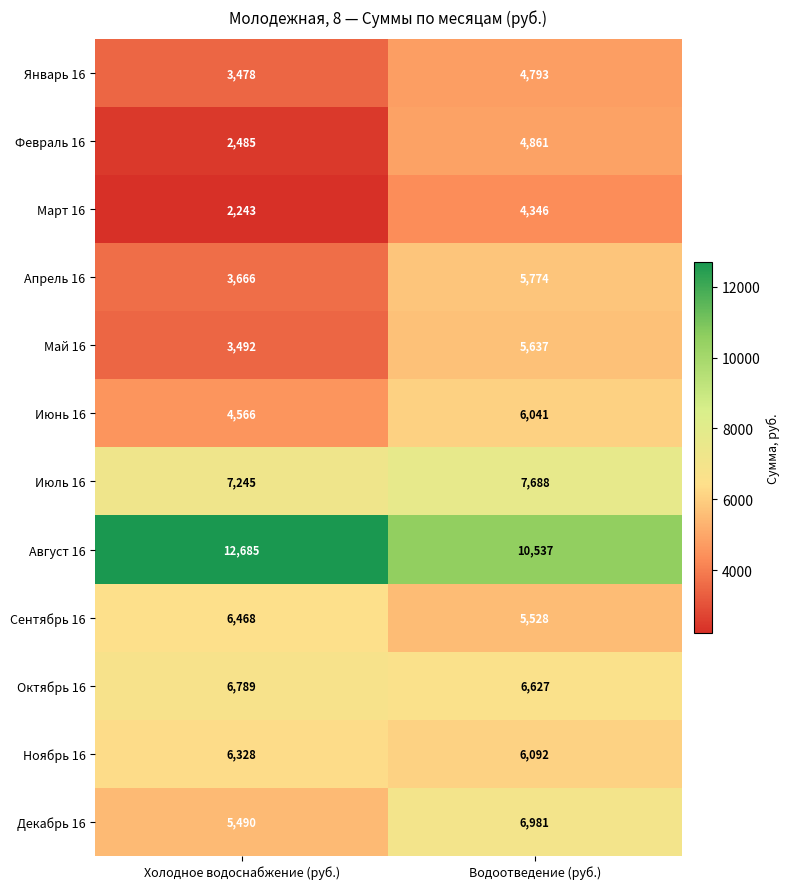

Which series has the largest total across all categories?

Август 16